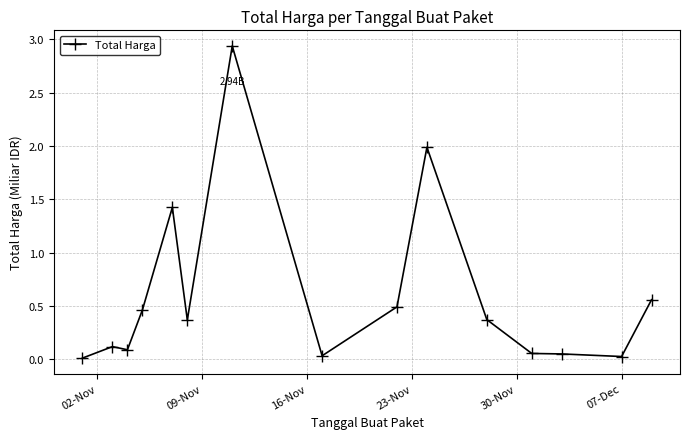

True or false: the data has more than 2 interior local peaks.

True